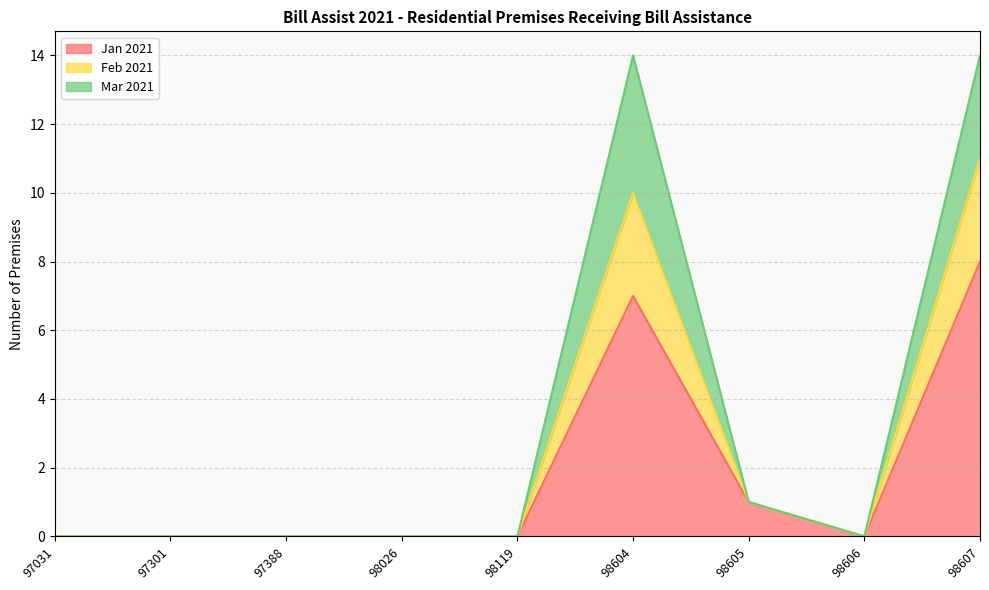

At which category does the chart reach its peak across all series?

98604